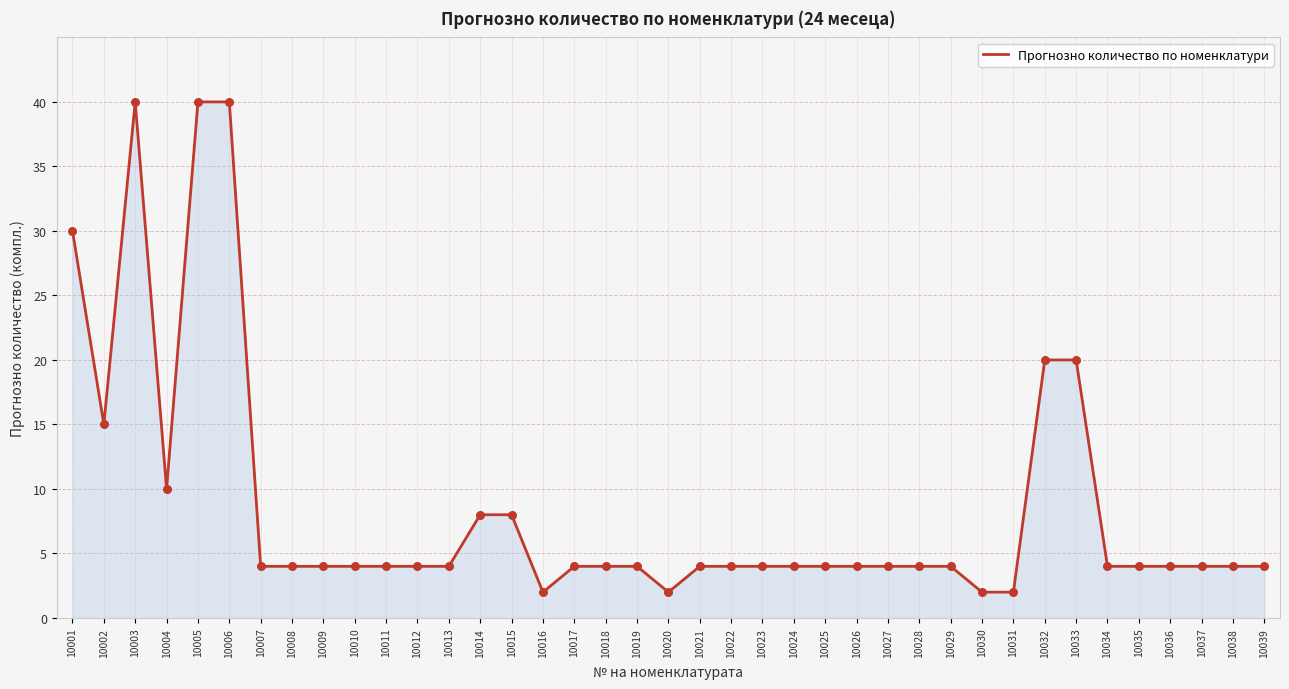

What is the change in value from 10012 to 10020?

-2